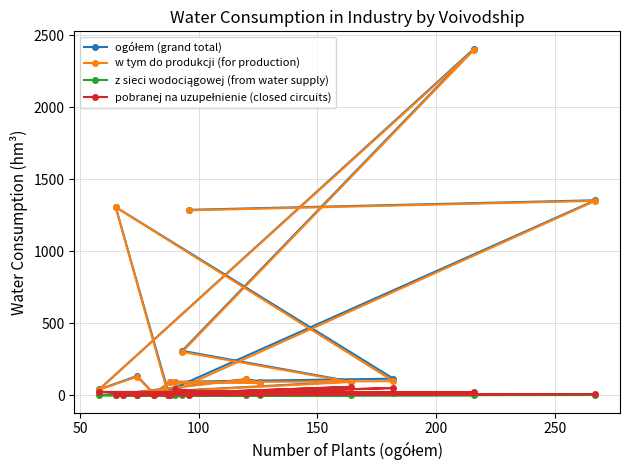

How many values in the pobranej na uzupełnienie (closed circuits) series are below 9?

8